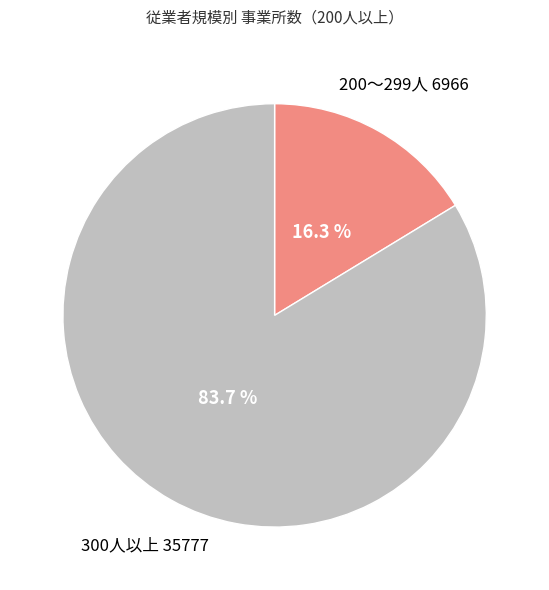

Is it true that 200～299人 is 9% of the pie?

False